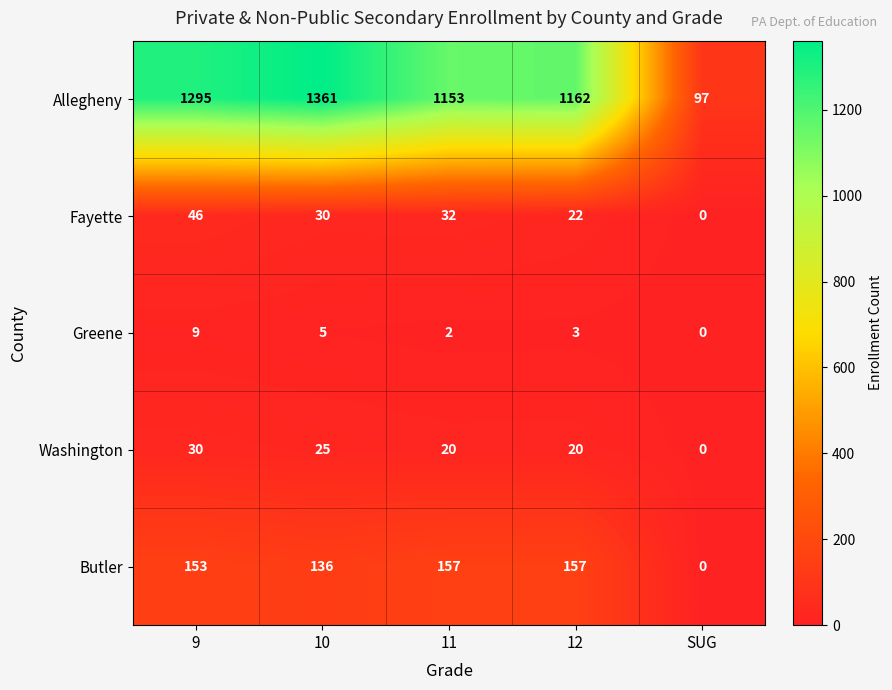

Reading left to right, extract all data points from this chart.

Allegheny: 9=1295	10=1361	11=1153	12=1162	SUG=97
Fayette: 9=46	10=30	11=32	12=22	SUG=0
Greene: 9=9	10=5	11=2	12=3	SUG=0
Washington: 9=30	10=25	11=20	12=20	SUG=0
Butler: 9=153	10=136	11=157	12=157	SUG=0